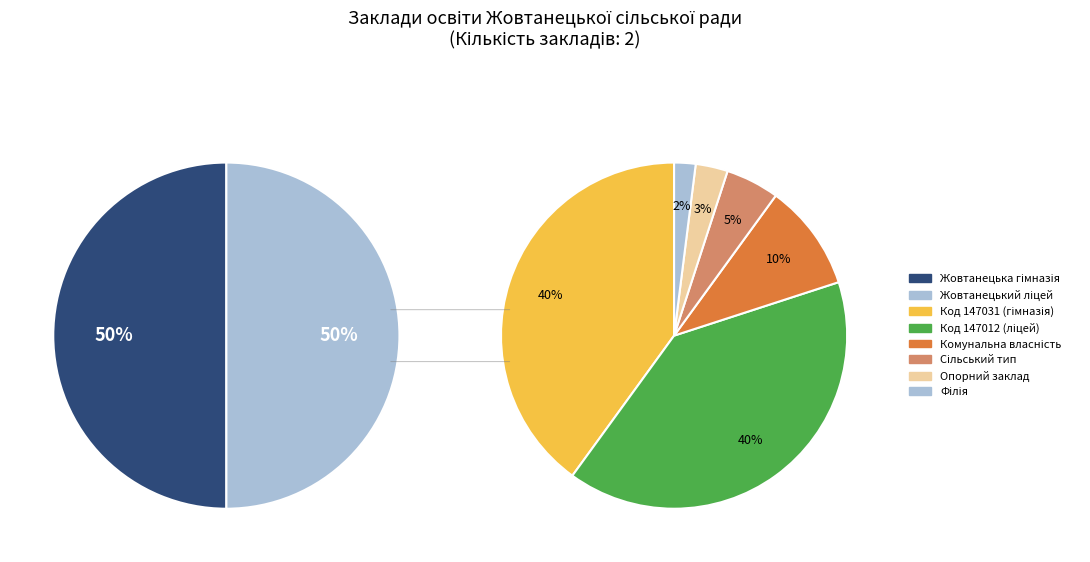

Combined, do Жовтанецький ліцей and Жовтанецька гімназія account for over 50%?

Yes